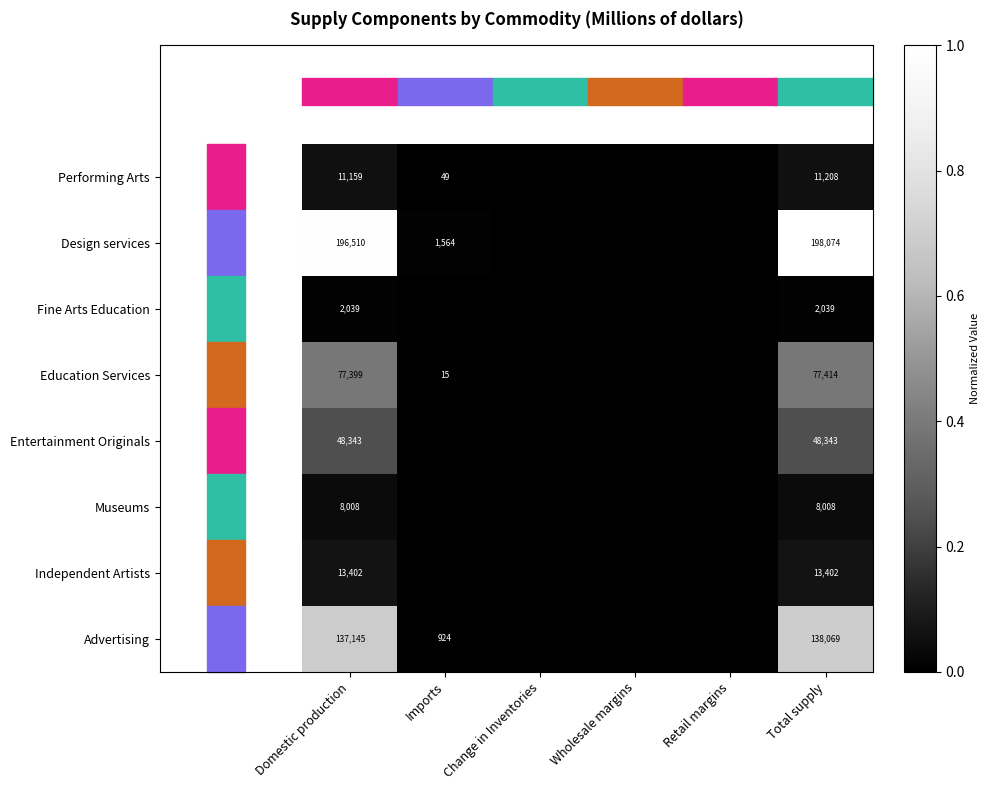

Count the number of categories in the chart.

6